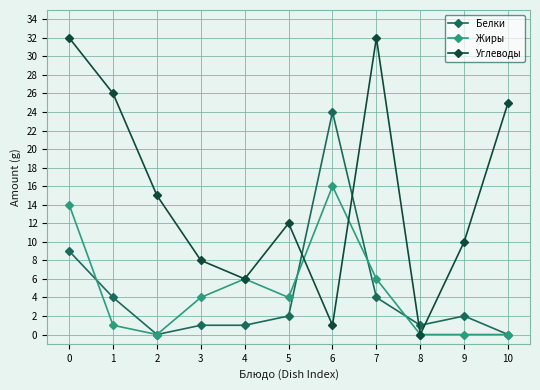

How many lines are shown in the chart?

3